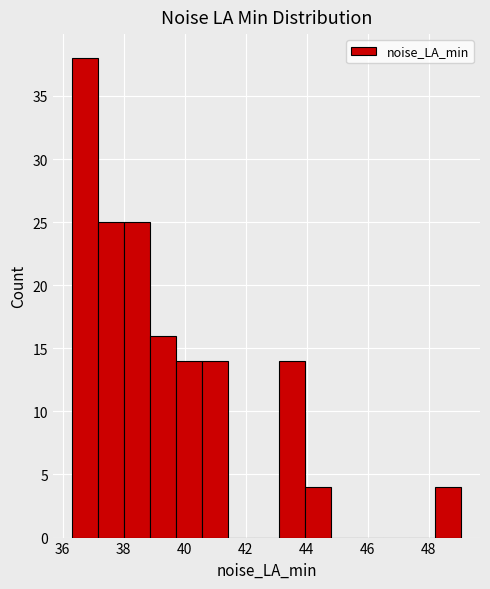

Reading left to right, transcribe this chart: for each bar, give the range it covers on the x-axis and its height. Neither the bar edges nor the heights are printed on the chart, so give them approximately, as read against the axes.

36.4 to 37.2: 38
37.2 to 38.0: 25
38.0 to 38.8: 25
38.8 to 39.8: 16
39.8 to 40.6: 14
40.6 to 41.4: 14
41.4 to 42.2: 0
42.2 to 43.2: 0
43.2 to 44.0: 14
44.0 to 44.8: 4
44.8 to 45.6: 0
45.6 to 46.6: 0
46.6 to 47.4: 0
47.4 to 48.2: 0
48.2 to 49.0: 4